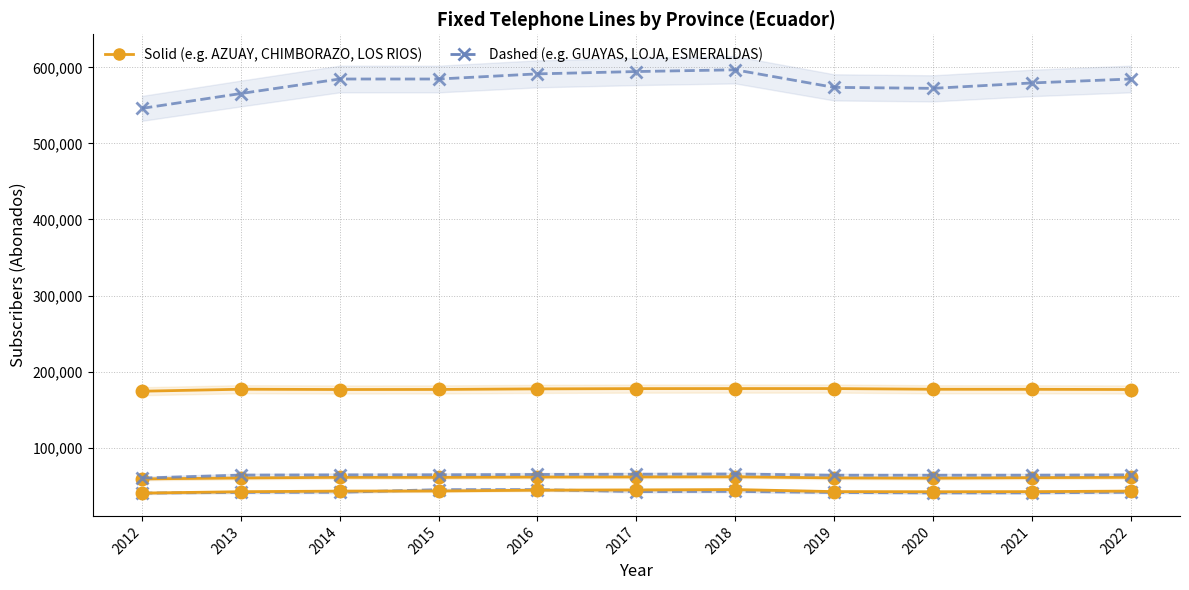

Reading left to right, list all the values displayed in this chart.

AZUAY: 174301	176924	176543	176623	177384	177730	177809	177809	176863	176812	176543
ESMERALDAS: 40436	41328	41494	44950	45038	42359	42625	41211	40671	40764	41494
CHIMBORAZO: 59044	60305	61122	61079	61523	61686	61837	60402	60015	60747	61122
LOJA: 60186	64059	64354	64463	64891	65196	65505	63895	63869	63957	64354
LOS RIOS: 40414	42249	43035	43182	44252	44592	45038	42374	42187	42331	43035
GUAYAS: 546085	565602	584651	584633	591404	594452	596754	573662	572366	579458	584651